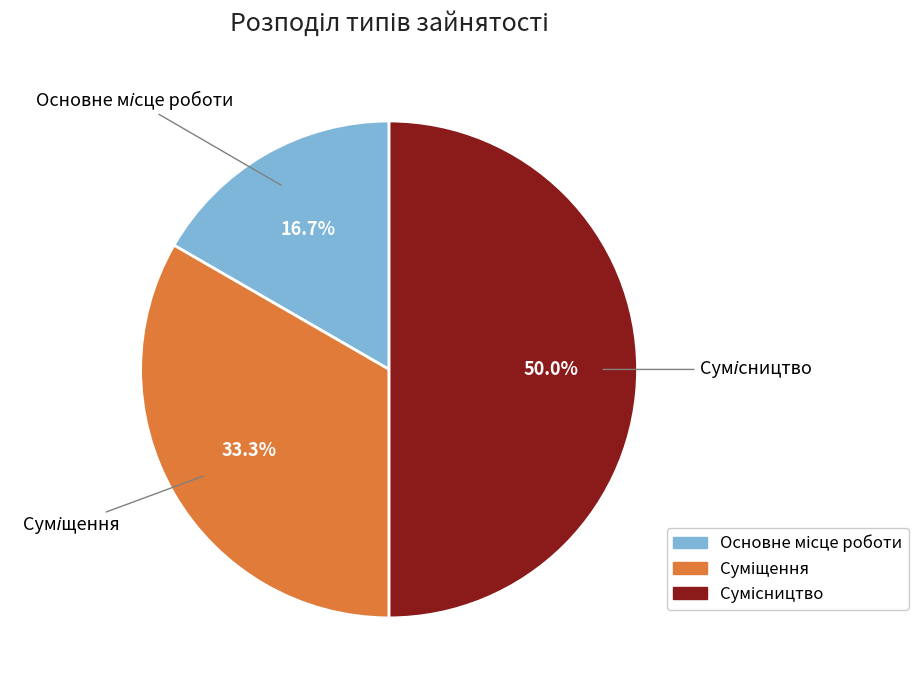

What percentage is the Суміщення slice, to the nearest percent?

33%